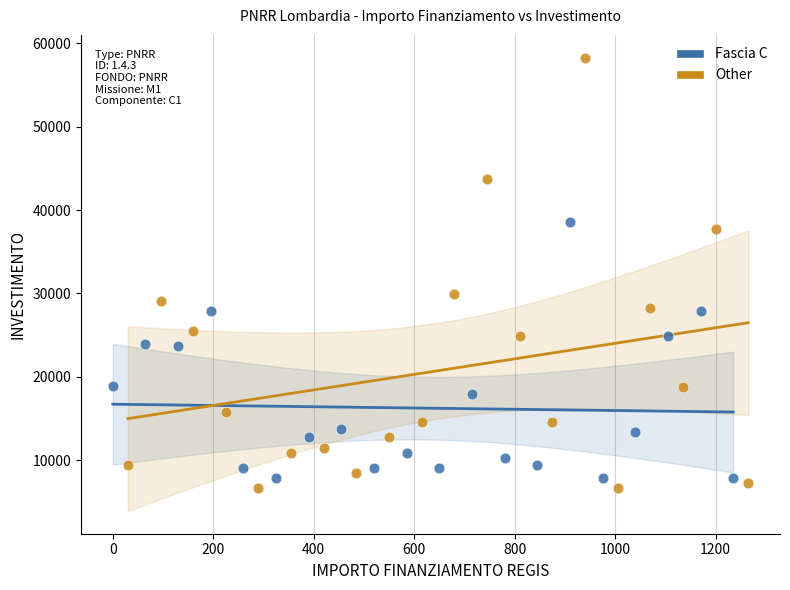

Which series contains the highest Y value?

Other